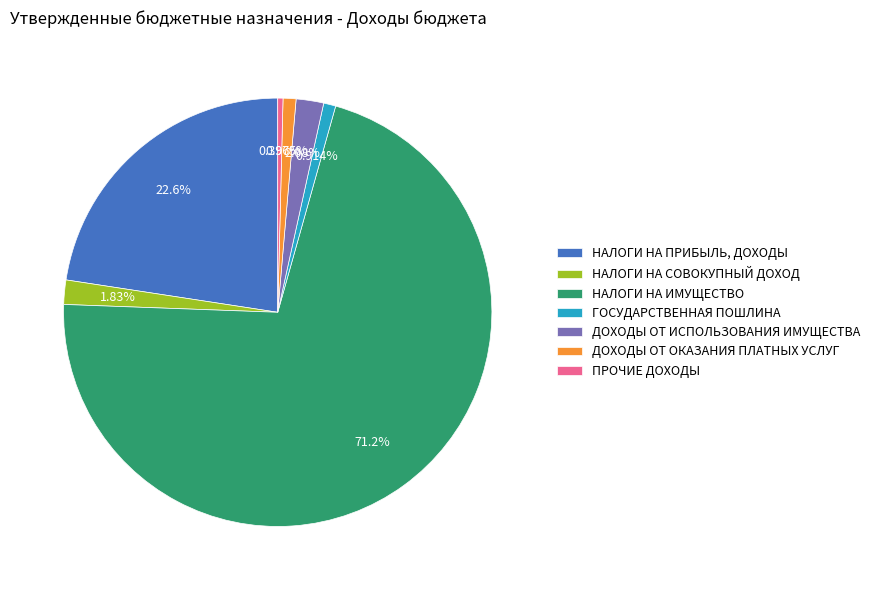

Which slice is the largest?

НАЛОГИ НА ИМУЩЕСТВО